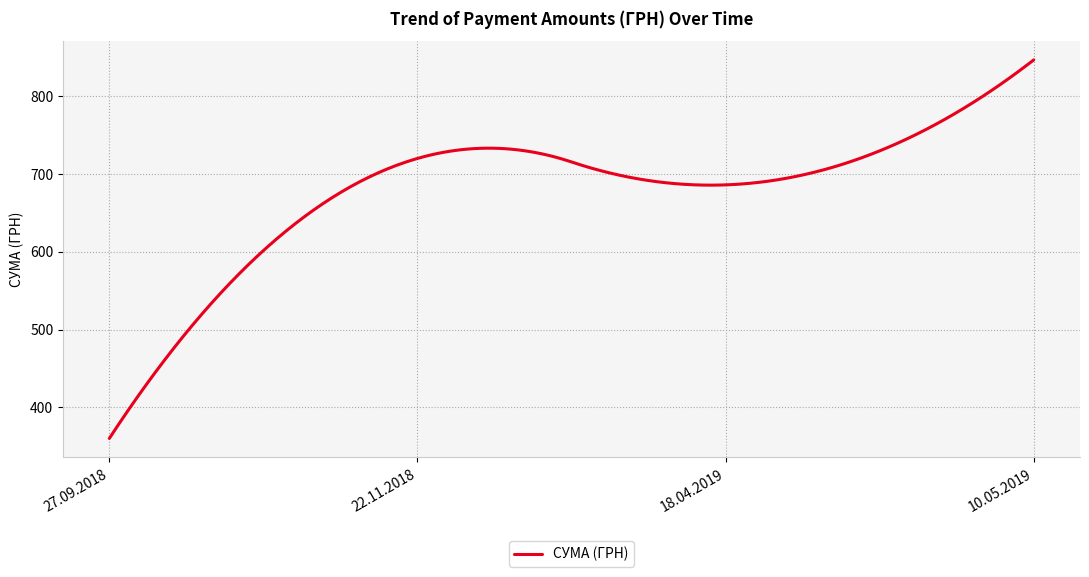

Does the chart display data point markers on the line(s)?

No